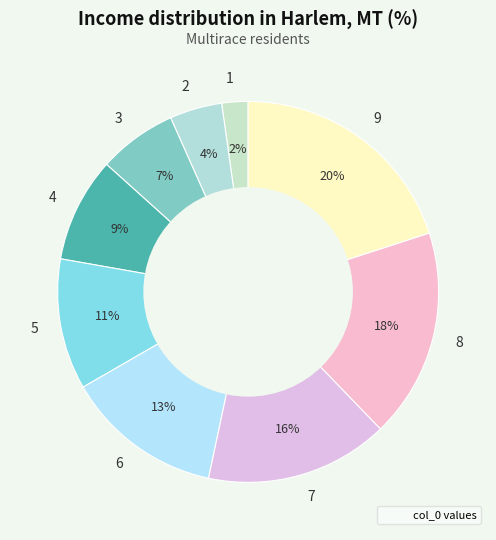

To the nearest percent, what is the average slice percentage?

11%